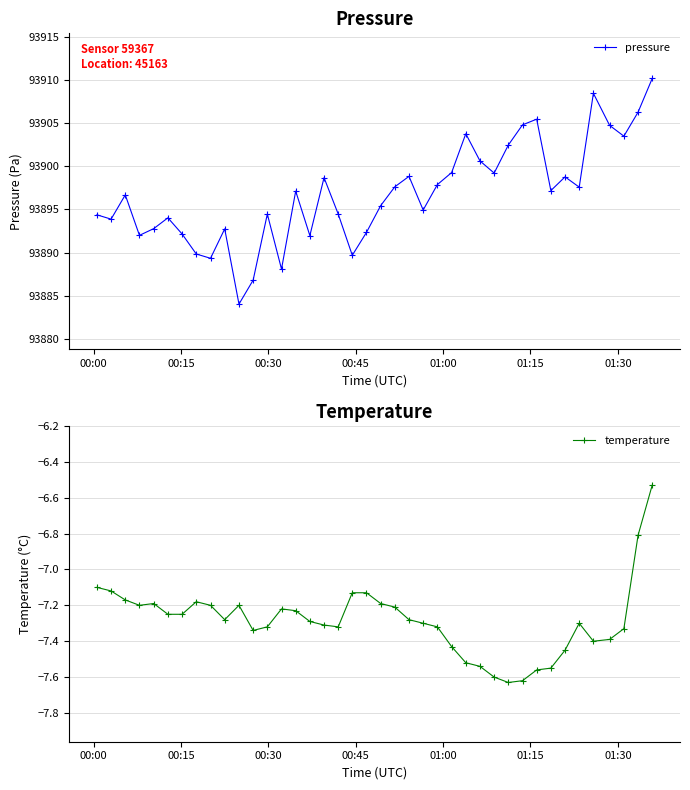

True or false: pressure has more than 2 points higher than both neighbors.

True